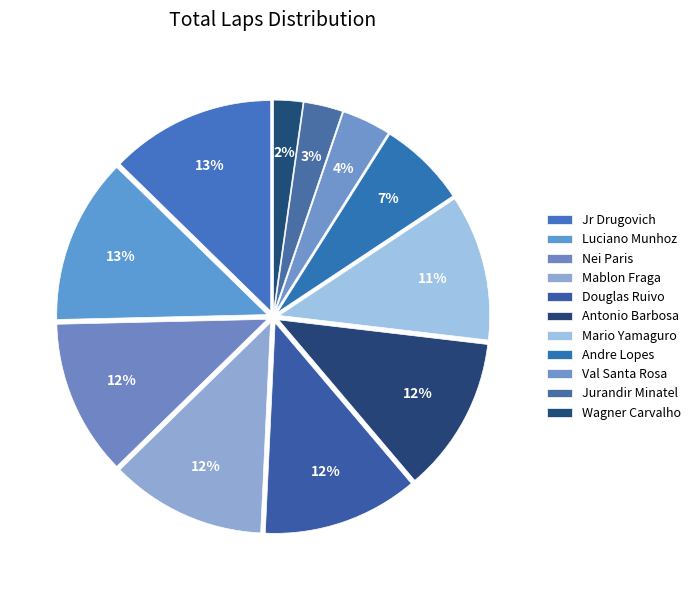

What is the smallest slice in the pie chart?

Wagner Carvalho